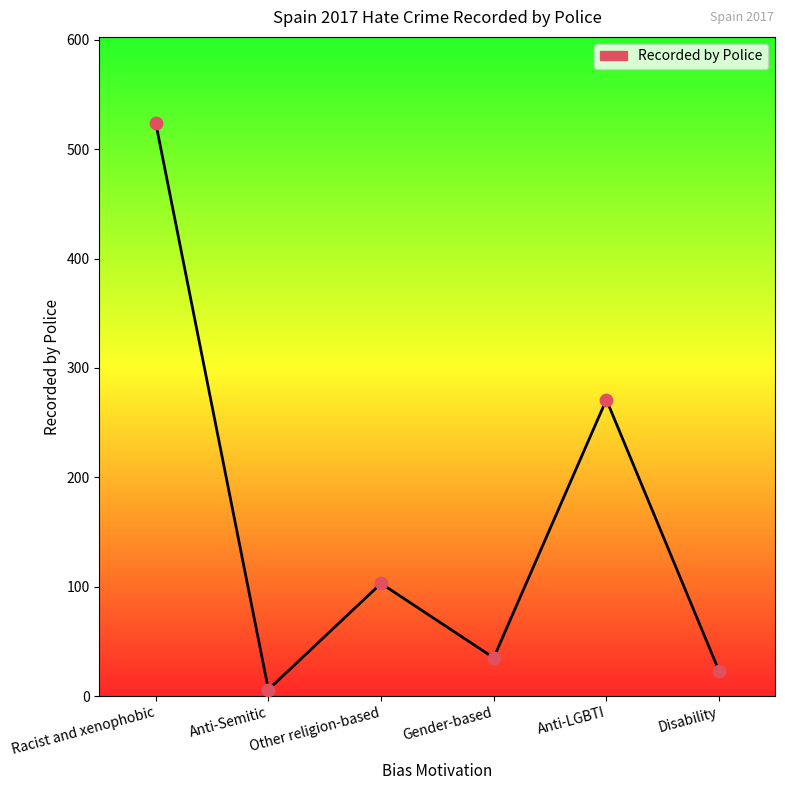

Approximately how many times larger is the value at Disability compared to Anti-Semitic?

3.8